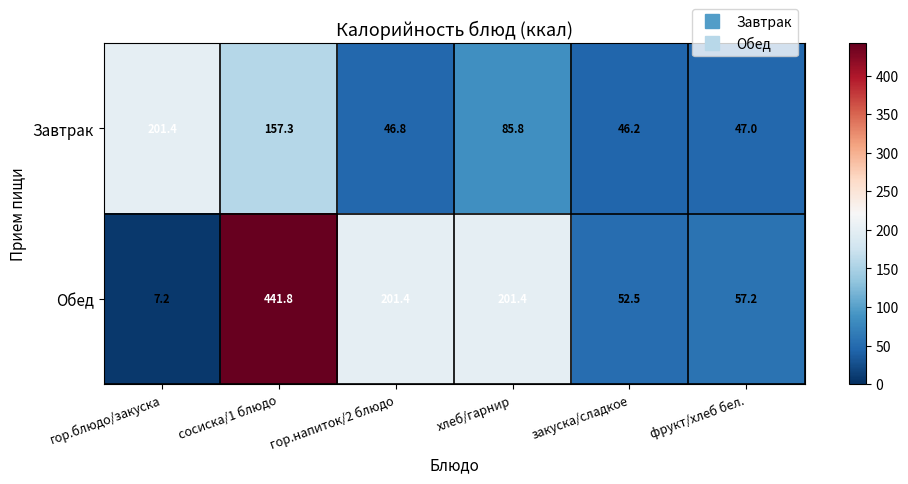

At which label is Завтрак closest to 123?

сосиска/1 блюдо